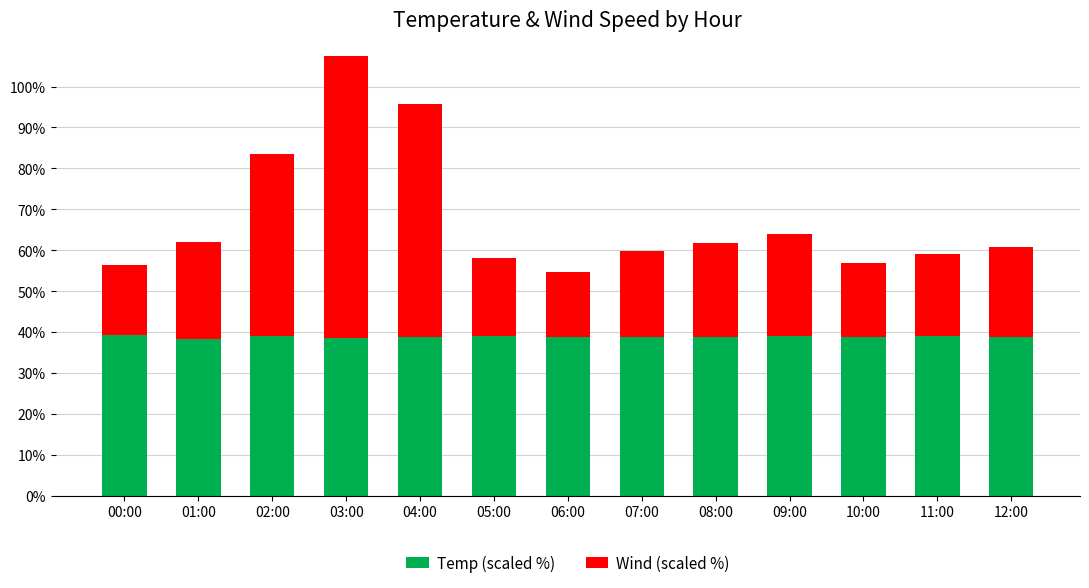

What is the total value across all series at 01:00?

62.0